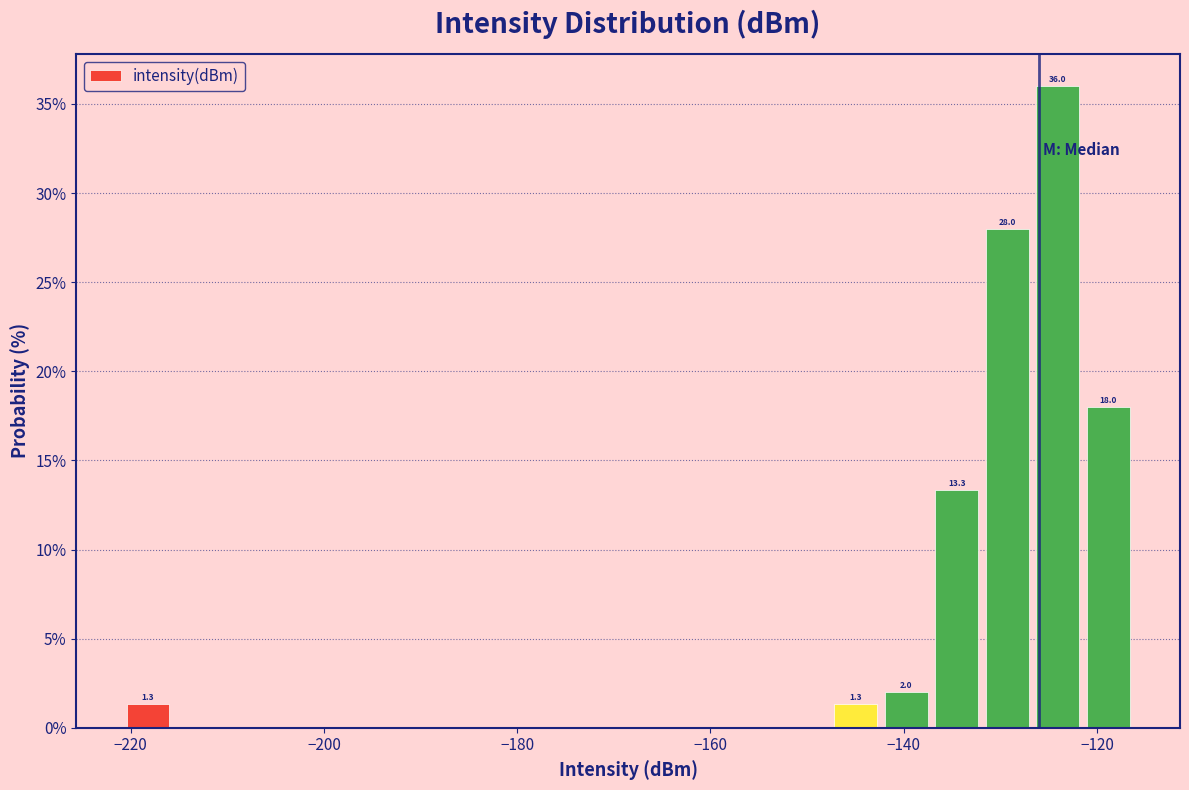

Around what value on the x-axis is the tallest bar? Give the approximate position of its centre, as read against the axis.

-124